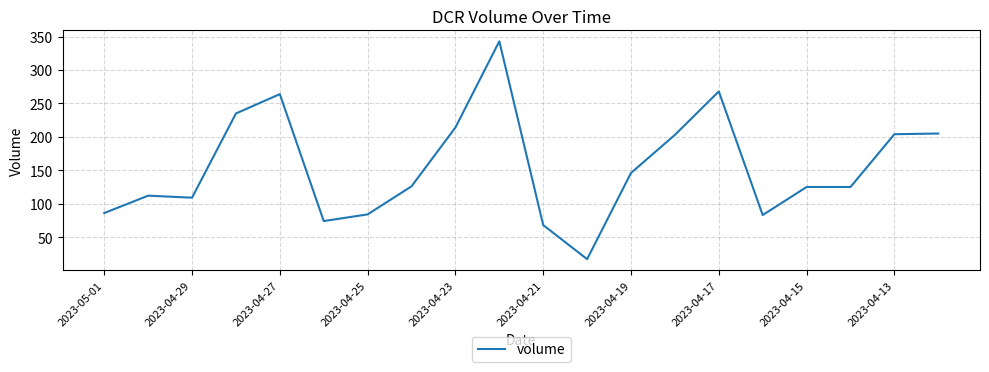

What is the minimum value shown in the chart?

17